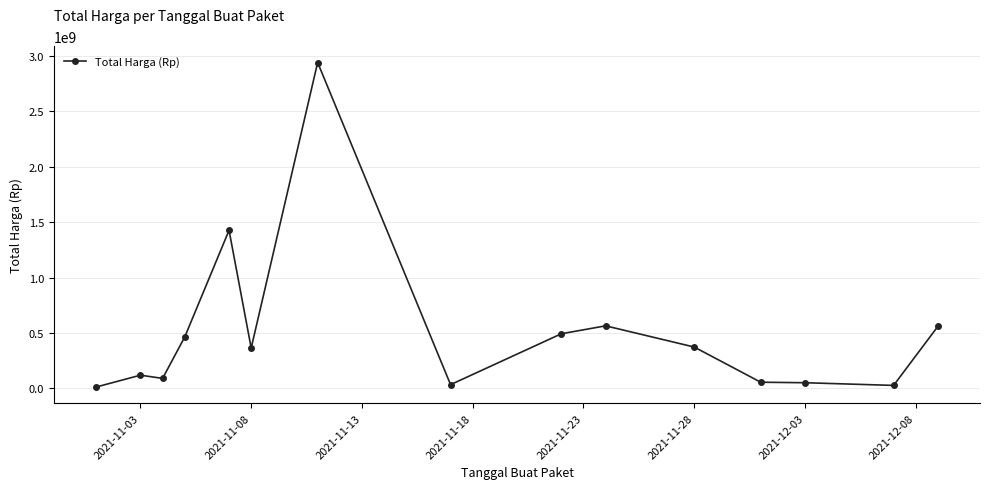

What is the greatest value displayed?

2938933240